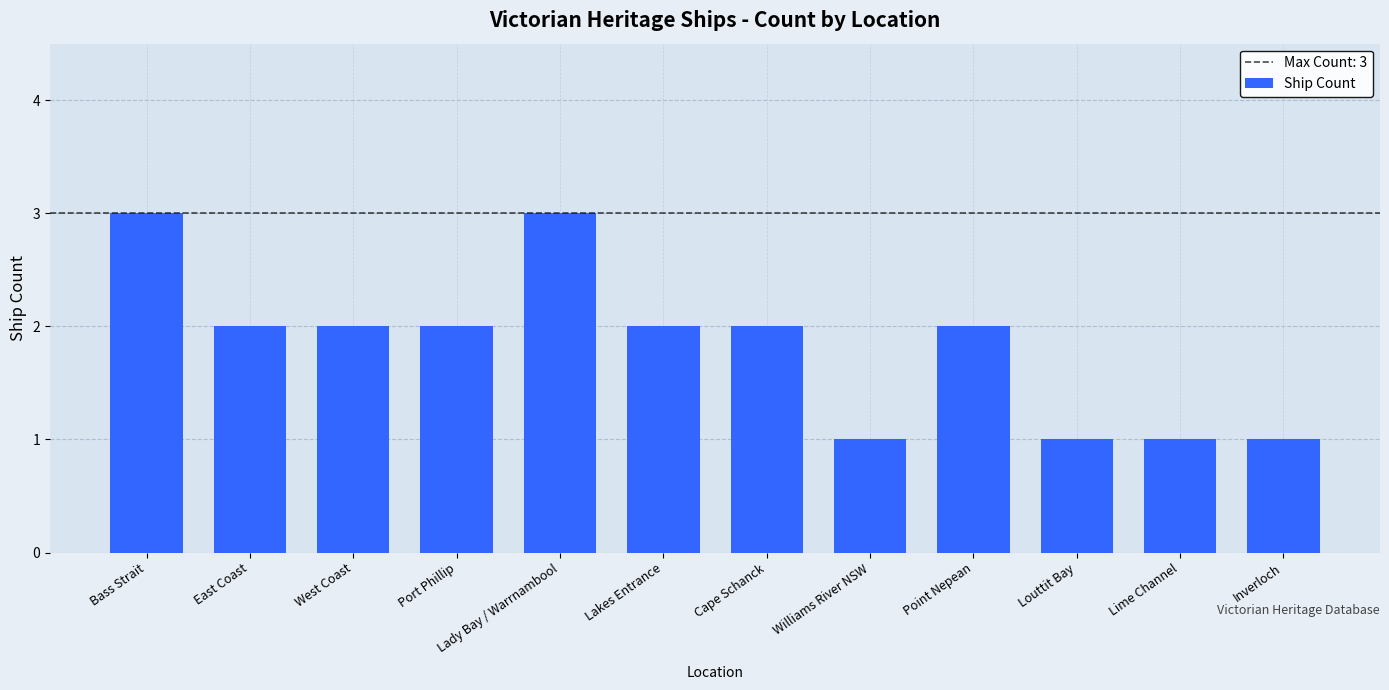

Is it true that the value at Lakes Entrance is 2?

True